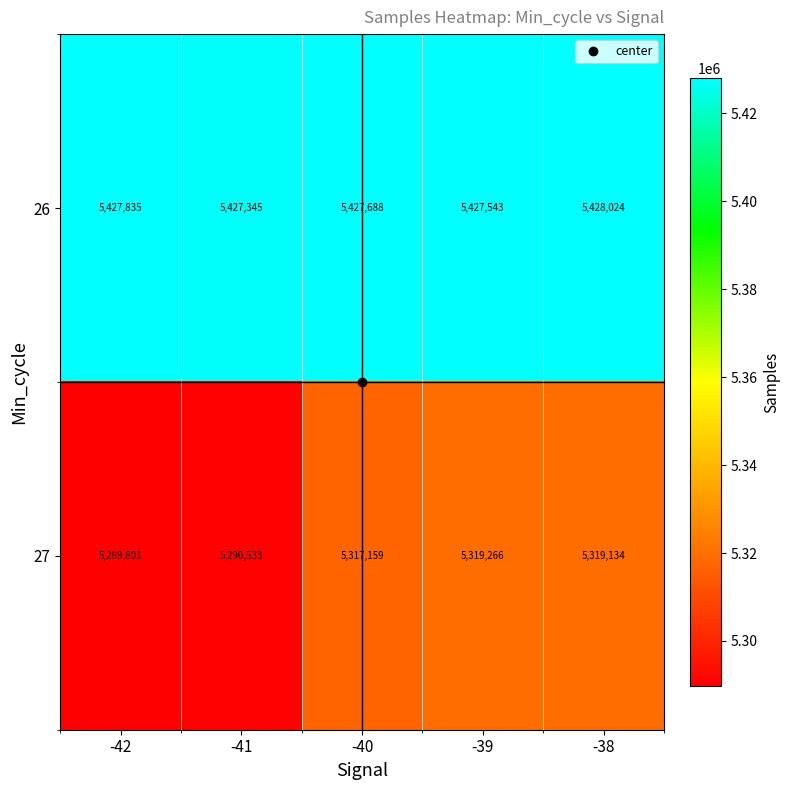

What is the spread (max minus min) of values at -40?

110529